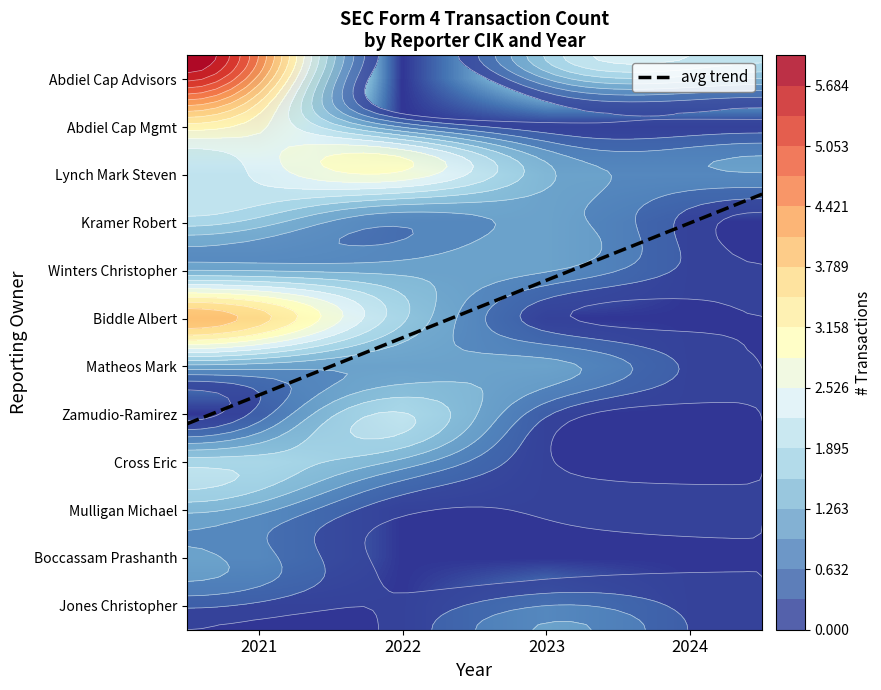

Which label corresponds to the largest value in the chart?

2021